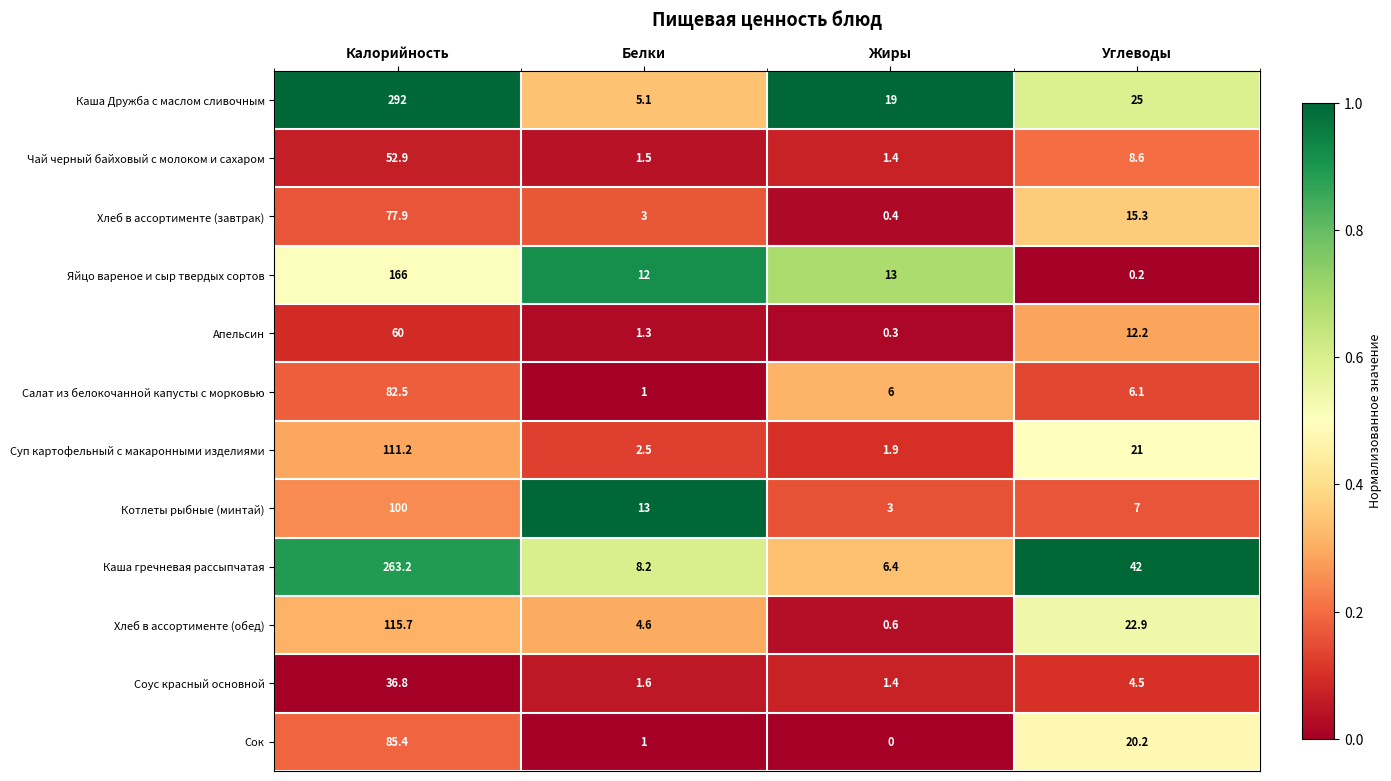

What is the difference between the maximum and minimum values in the Чай черный байховый с молоком и сахаром series?

51.5